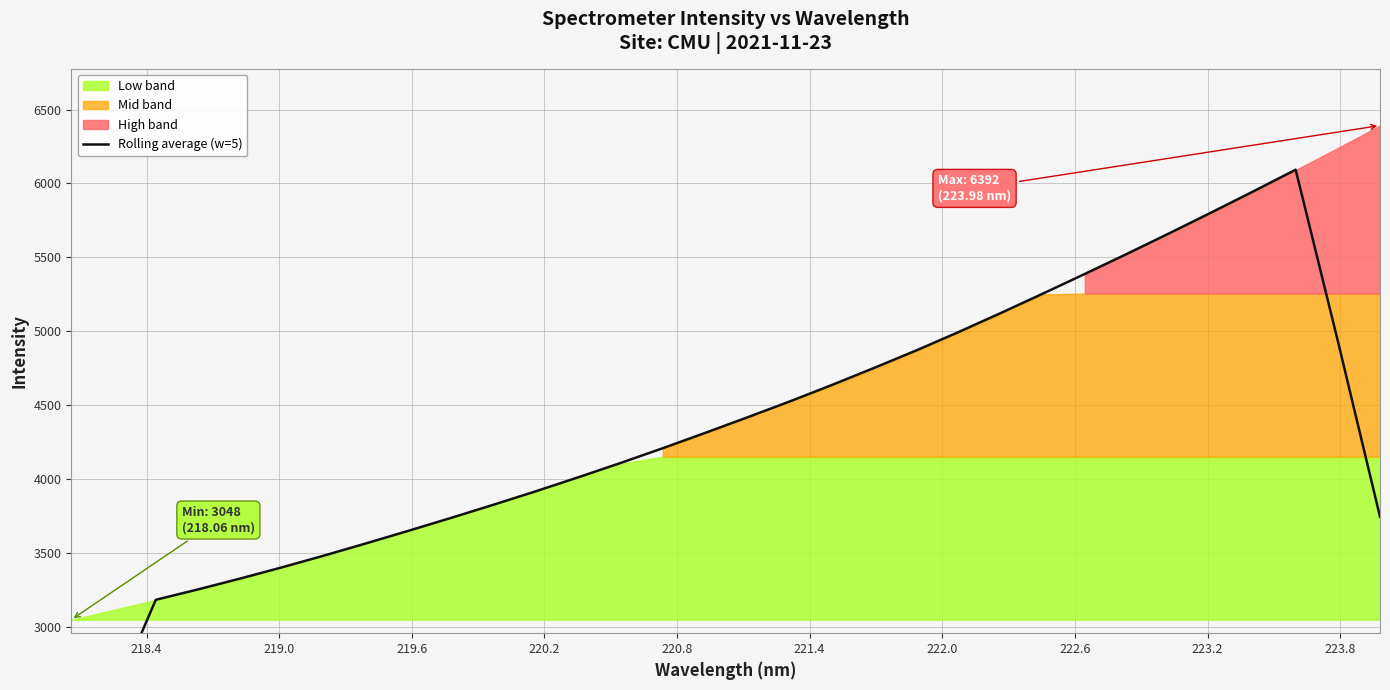

What is the change in value from 220.2 to 222.0?

+239.8